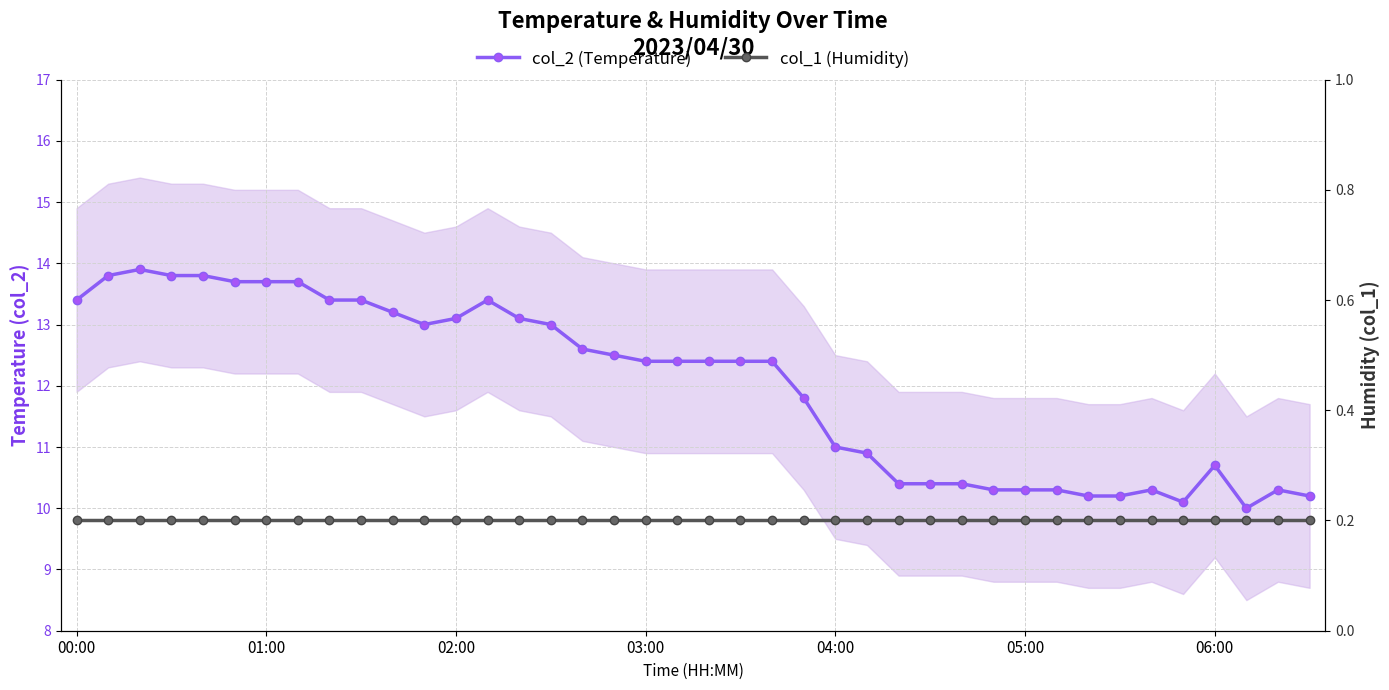

What position from the right is 32?

8